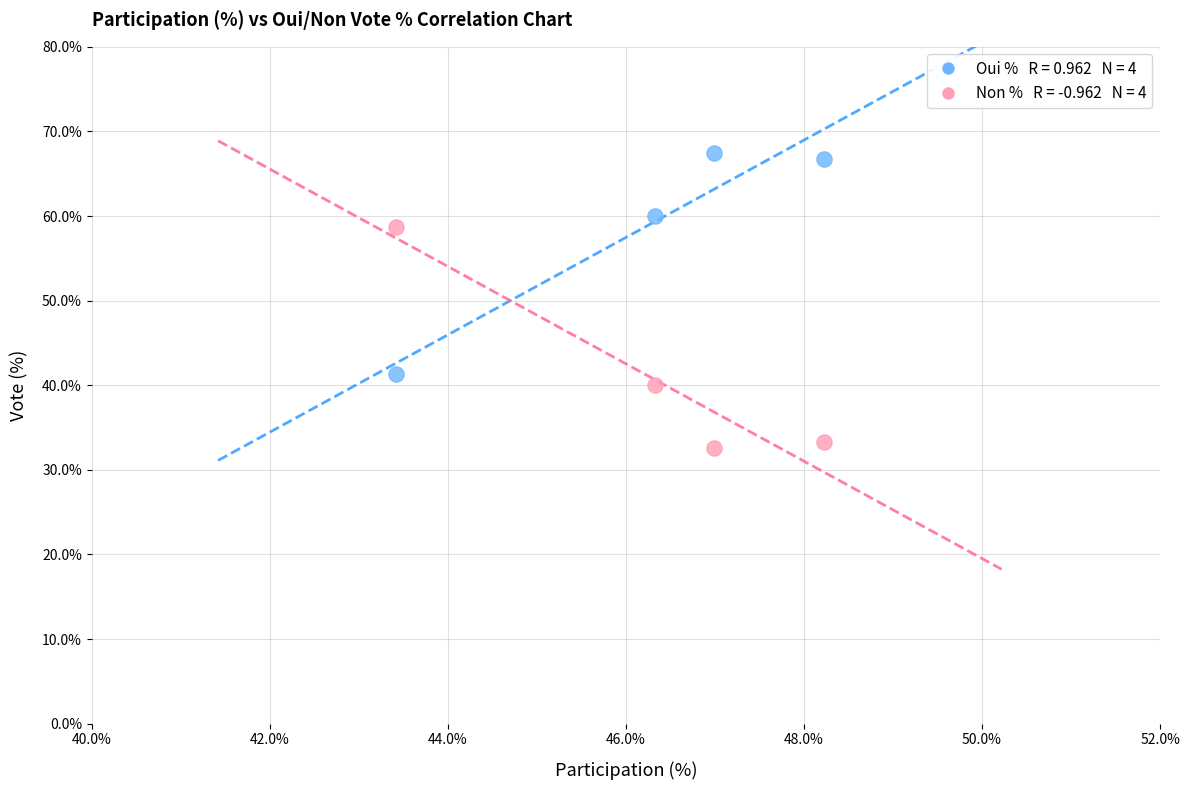

Across all data points, what is the range of X values (max minus min)?

4.8